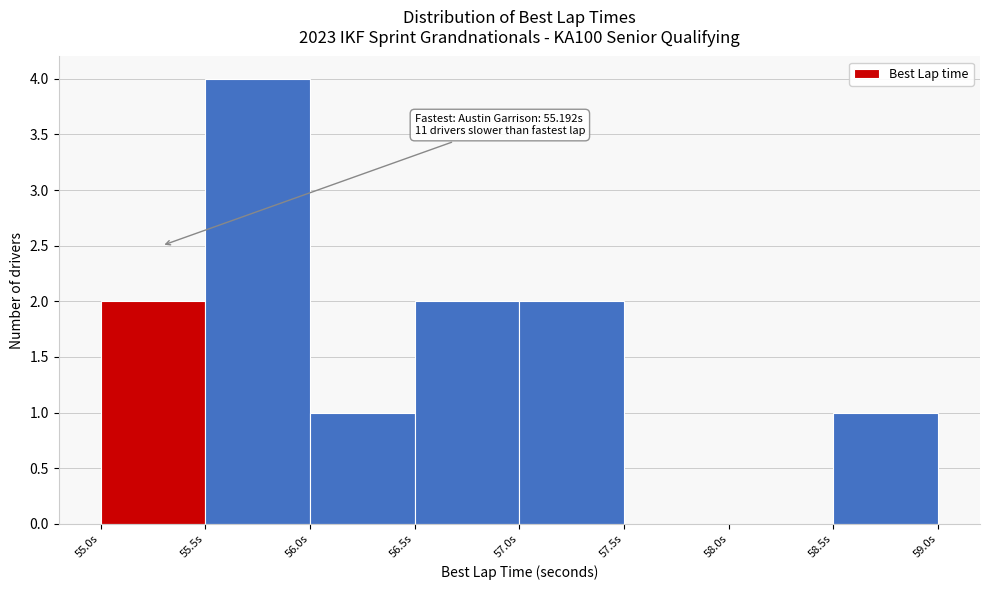

Which range on the x-axis has the tallest bar?

55.5 to 56.0